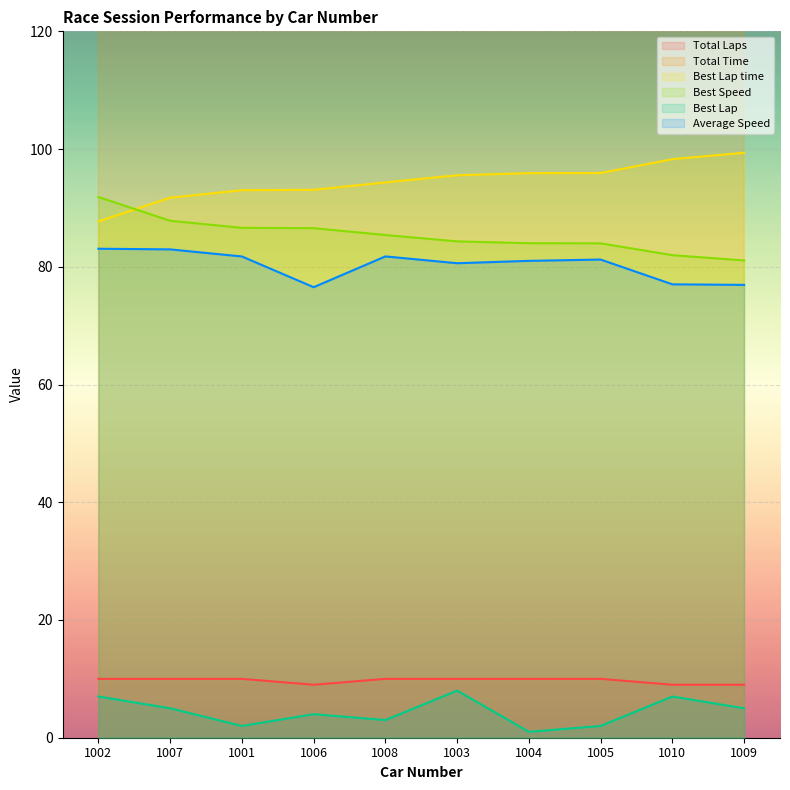

Which category has the highest value across all series?

1003